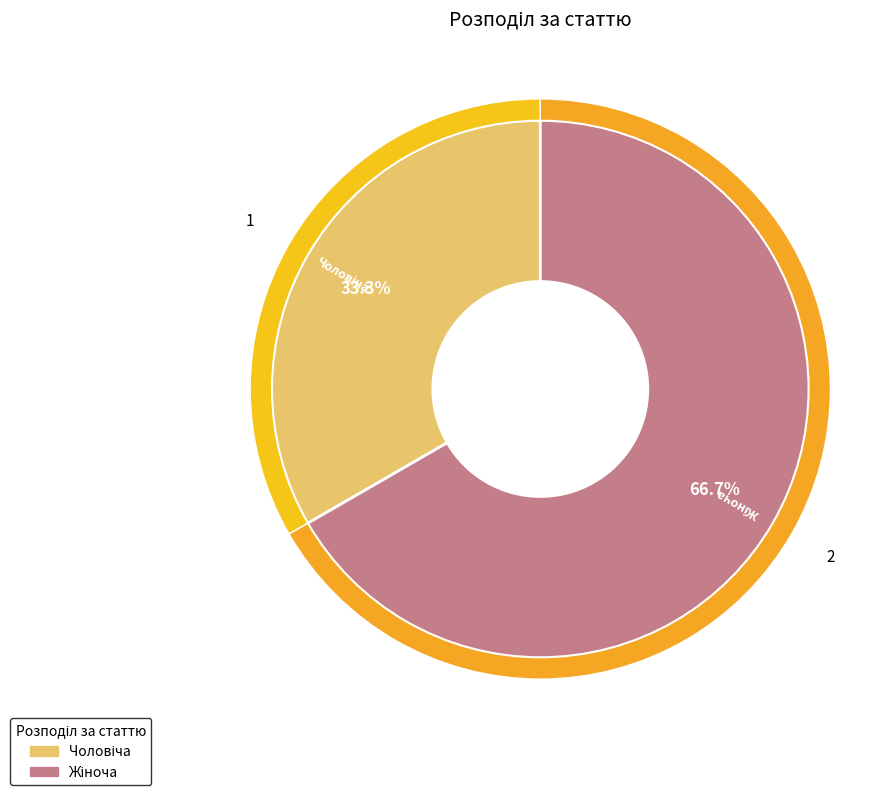

Count the number of slices in the pie.

2